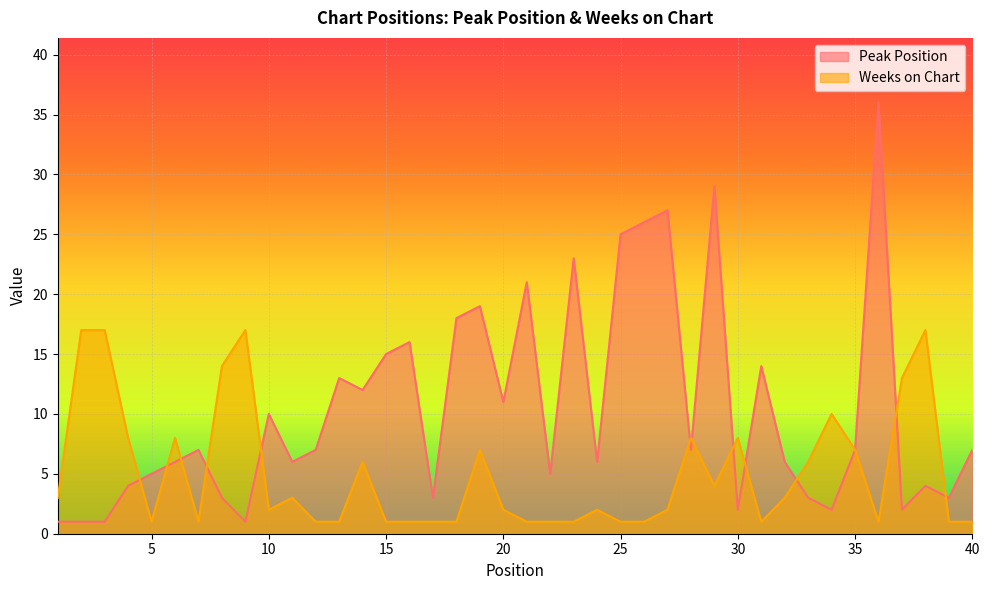

List the labels in order of Peak Position value, largest first.

36, 29, 27, 26, 25, 23, 21, 19, 18, 16, 15, 31, 13, 14, 20, 10, 7, 12, 28, 35, 40, 6, 11, 24, 32, 5, 22, 4, 38, 8, 17, 33, 39, 30, 34, 37, 1, 2, 3, 9